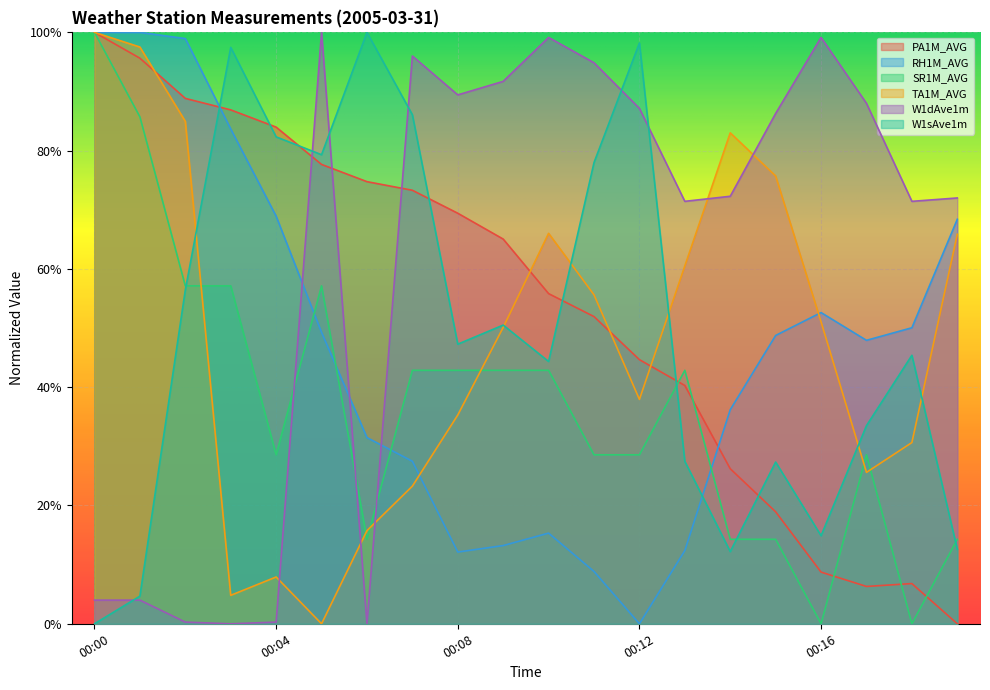

At 00:00, list the series in order from largest to smallest.

PA1M_AVG, RH1M_AVG, SR1M_AVG, TA1M_AVG, W1dAve1m, W1sAve1m